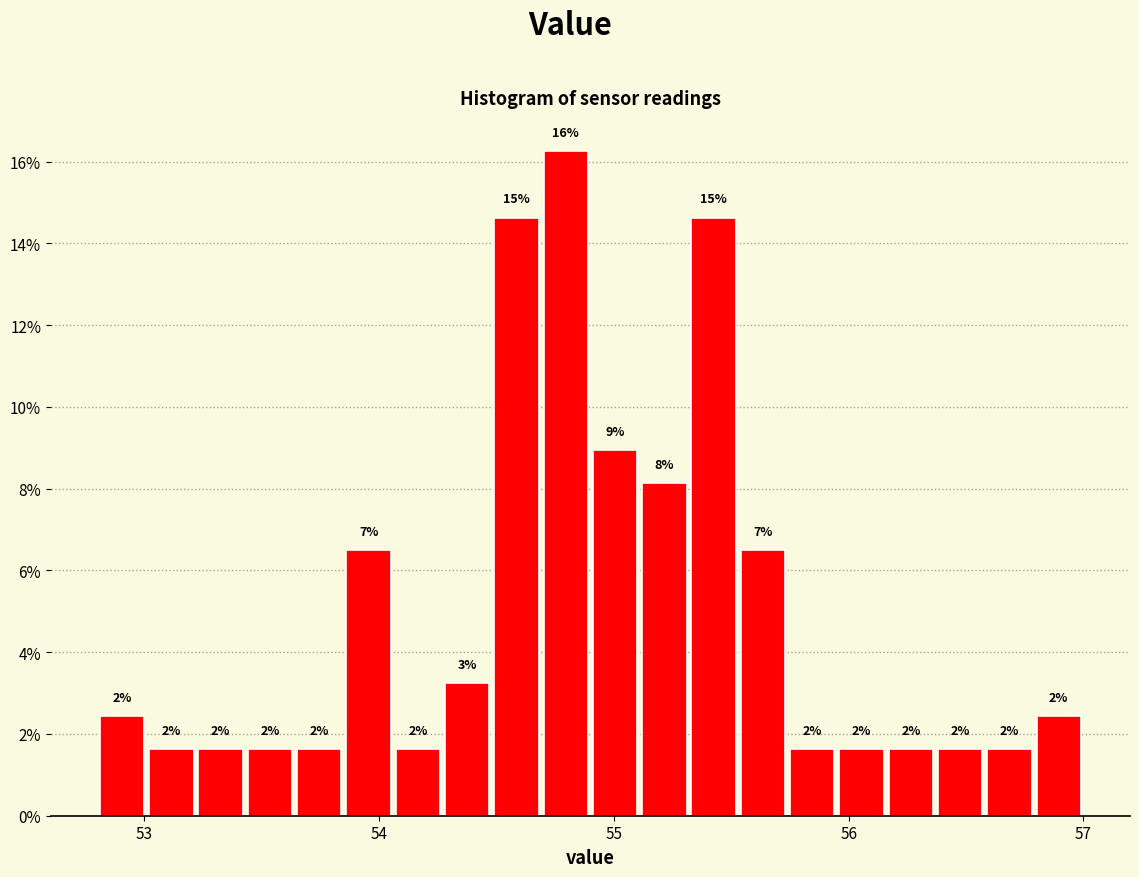

Read against the x-axis, roughly where is the centre of the tallest bar?

54.8